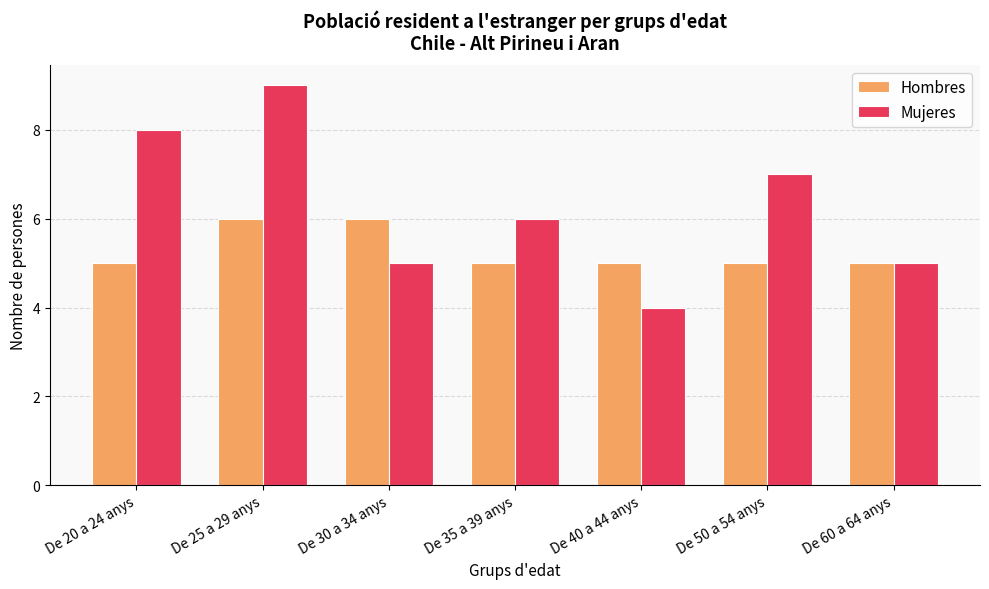

List the series in order of their overall mean, highest first.

Mujeres, Hombres